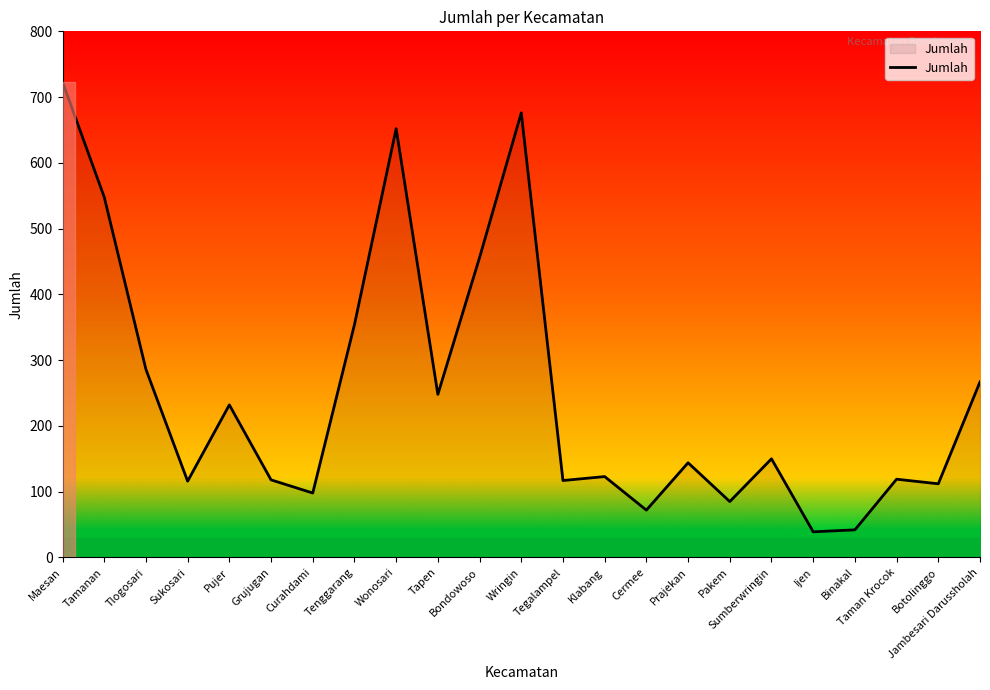

What is the difference between the values at Maesan and Grujugan?

605